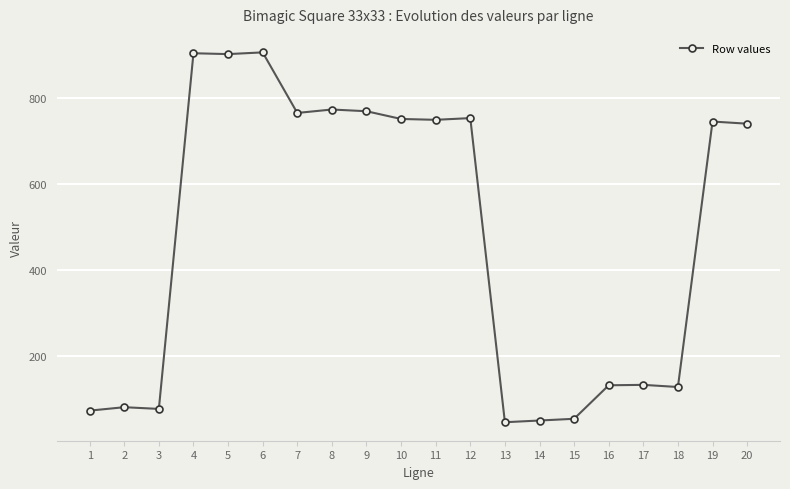

True or false: the data has more than 0 interior local peaks.

True